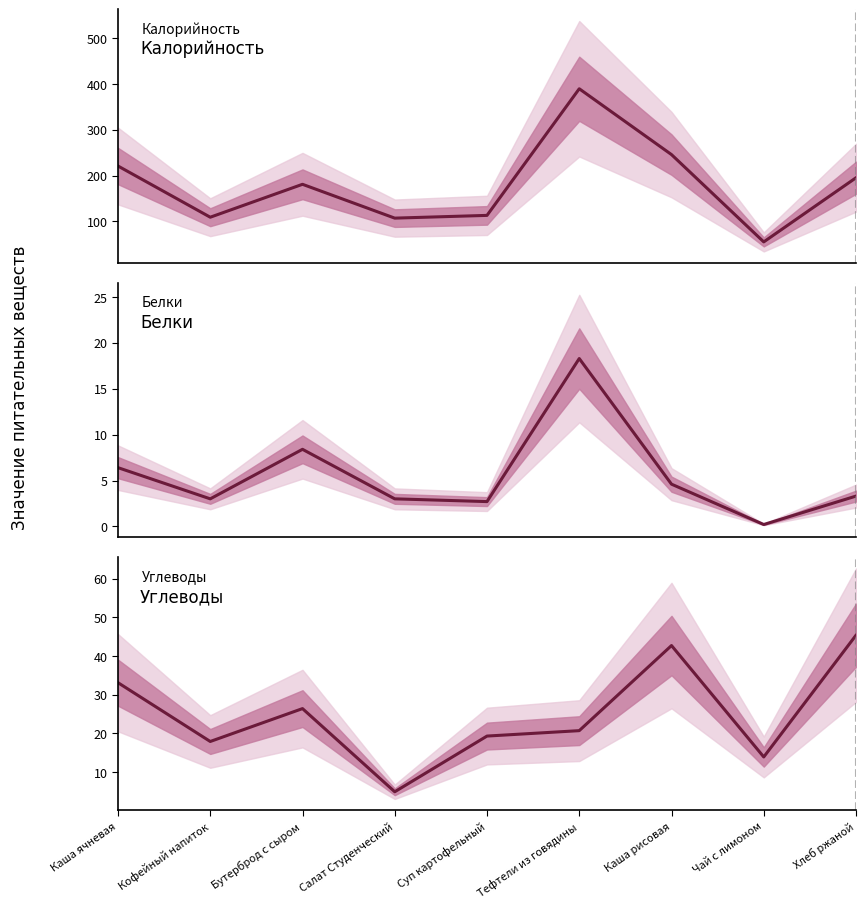

What is the average value of the Углеводы series?

24.9